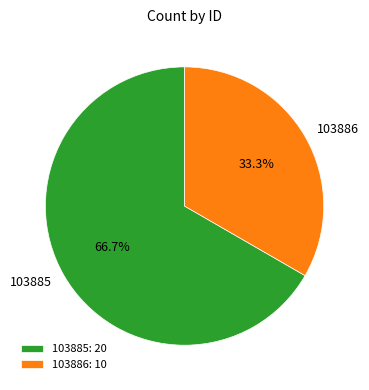

Rank the categories by value from highest to lowest.

103885, 103886